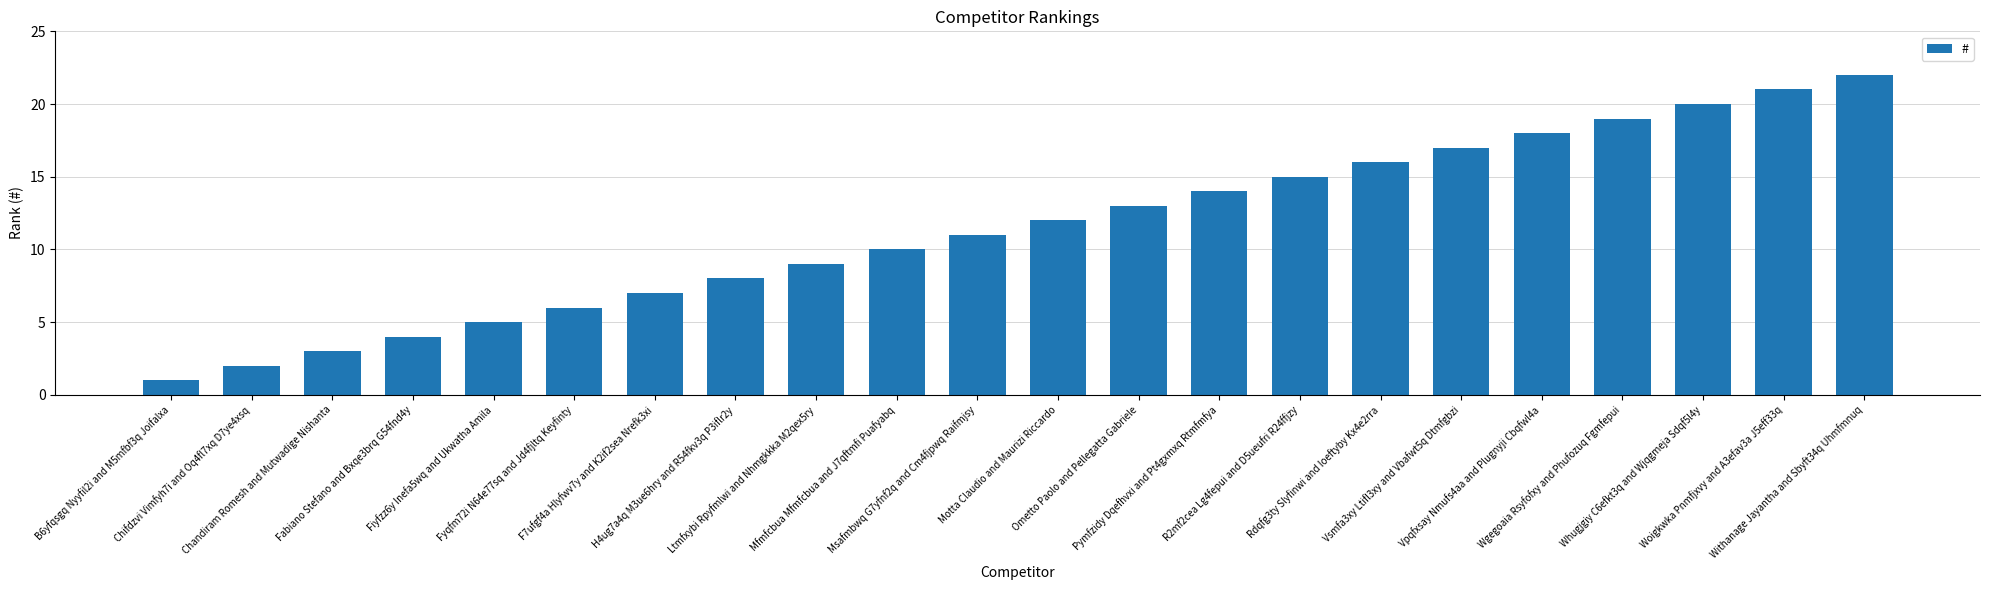

The chart shows a value of 16 at Rdqfg3ty Slyfinwi and Ioeftyby Kx4e2rra. True or false?

True